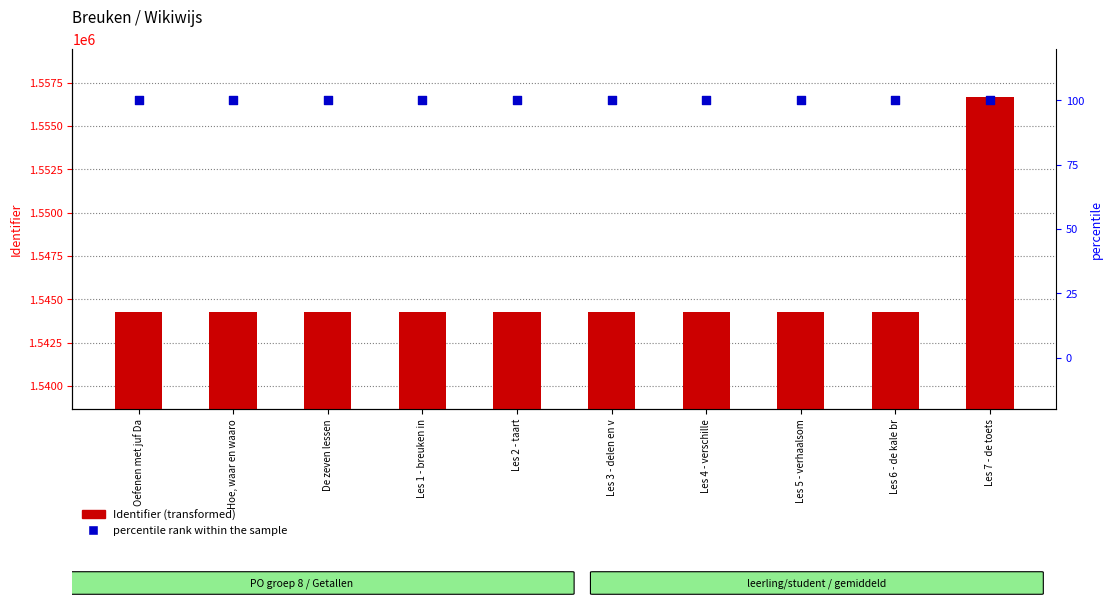

At how many categories does at least one series exceed 523601?

10